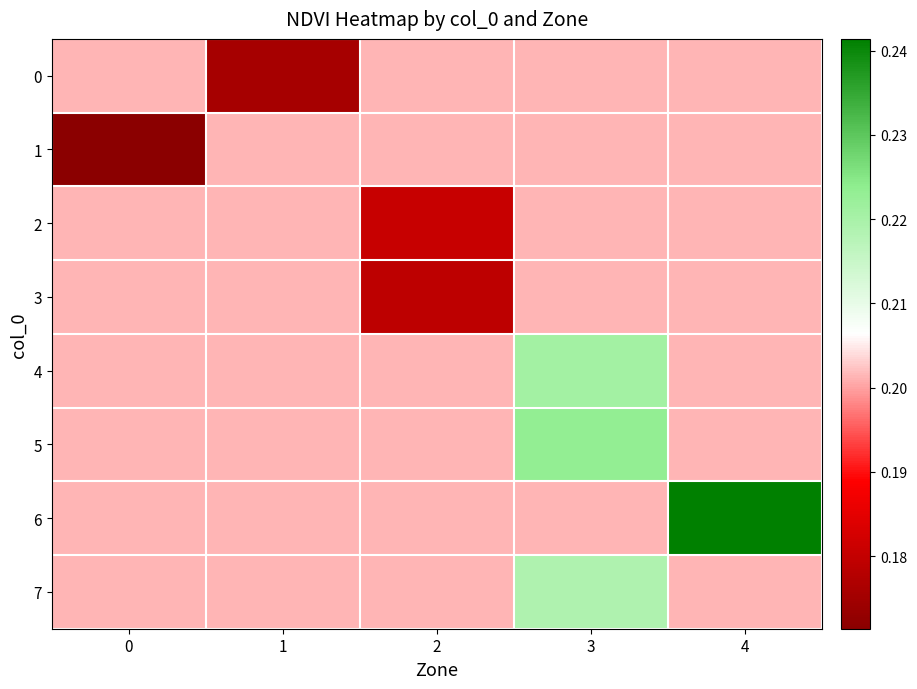

How many series are shown in this chart?

8